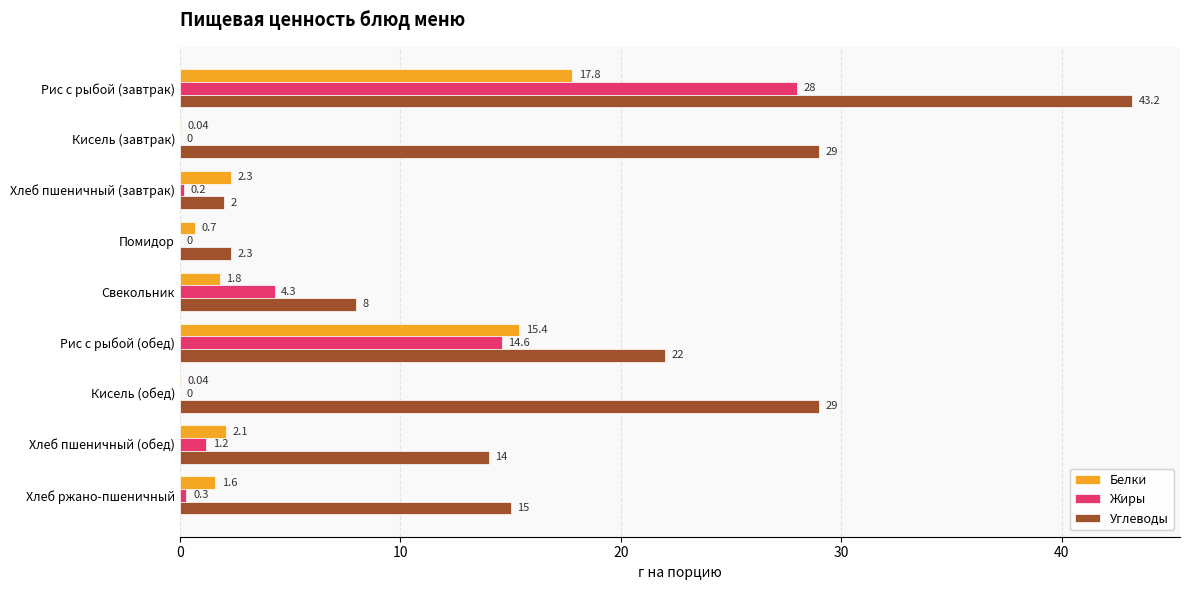

Which series has the largest range (max minus min)?

Углеводы